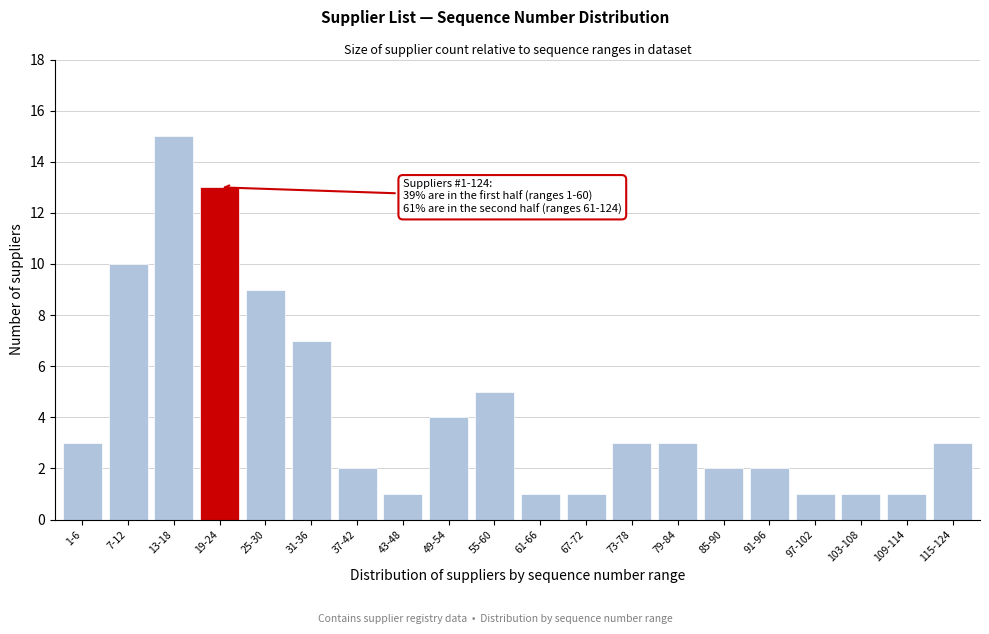

Reading left to right, list all the values displayed in this chart.

1-6=3	7-12=10	13-18=15	19-24=13	25-30=9	31-36=7	37-42=2	43-48=1	49-54=4	55-60=5	61-66=1	67-72=1	73-78=3	79-84=3	85-90=2	91-96=2	97-102=1	103-108=1	109-114=1	115-124=3